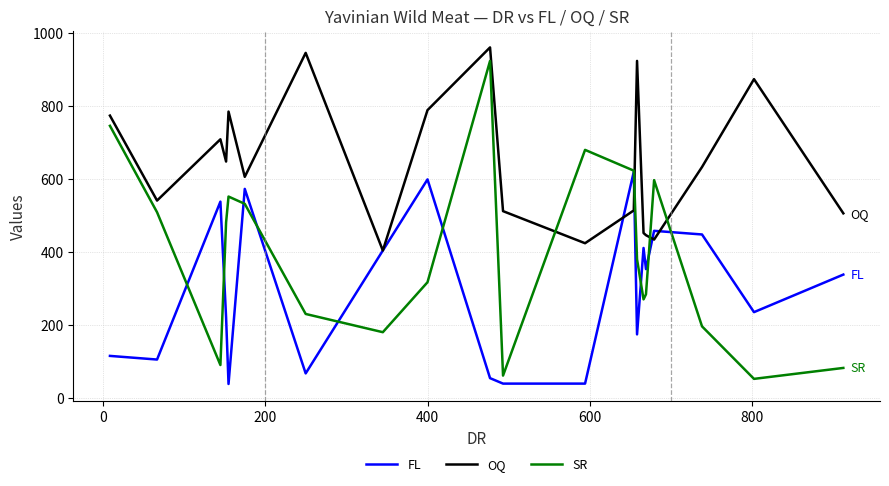

How many times do SR and OQ cross each other?

4